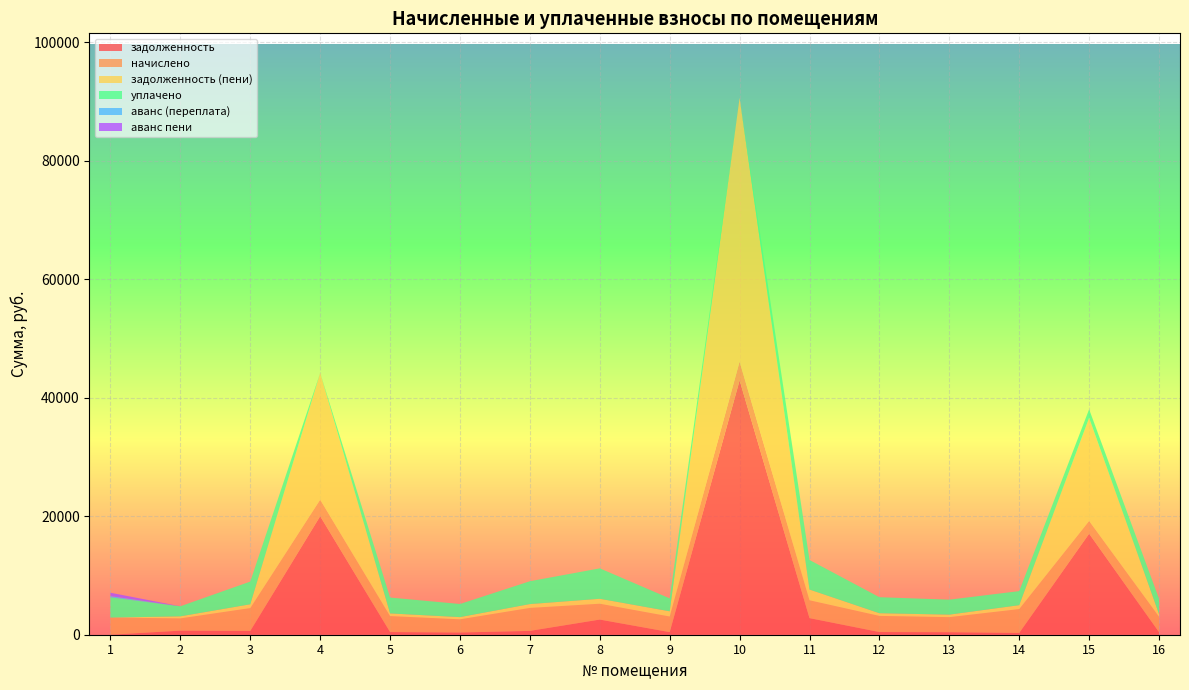

Reading left to right, what are all the values shown in this chart?

задолженность: 0.0	689.5	642.3	20002.5	449.4	371.4	646.4	2559.6	439.1	42928.6	2804.9	453.5	423.7	301.0	17046.6	435.0
начислено: 2893.3	2068.4	3853.7	2788.7	2696.3	2228.5	3878.3	2671.7	2634.8	3170.3	3010.3	2720.9	2542.4	4029.2	2154.6	2610.1
задолженность (пени): 0.0	344.7	642.3	21396.8	449.4	371.4	646.4	835.4	878.3	44513.8	1806.0	453.5	423.7	655.6	17404.8	435.0
уплачено: 3411.1	1698.8	3829.3	0.0	2679.3	2214.3	3853.7	5133.0	2179.0	0.0	4990.4	2703.7	2526.3	2373.6	1438.2	2593.6
аванс (переплата): 212.3	0.0	0.0	0.0	0.0	0.0	0.0	0.0	0.0	0.0	0.0	0.0	0.0	0.0	0.0	0.0
аванс пени: 567.0	0.0	0.0	0.0	0.0	0.0	0.0	0.0	0.0	0.0	0.0	0.0	0.0	0.0	0.0	0.0